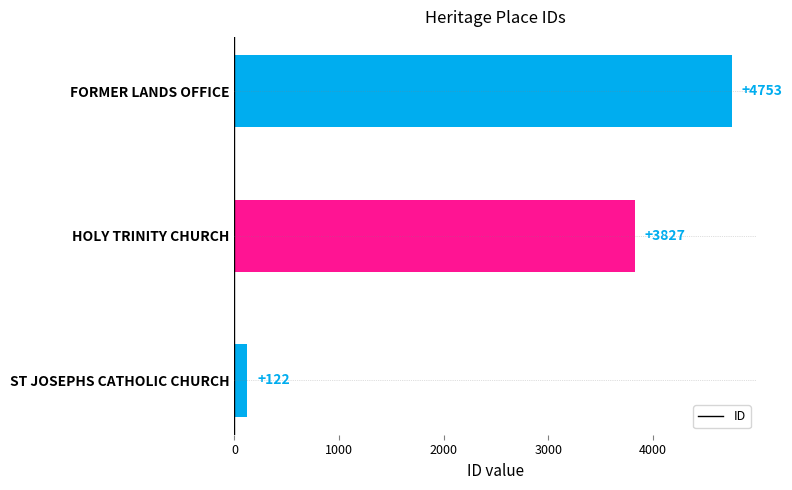

Are the bars grouped side by side (vs. stacked)?

No